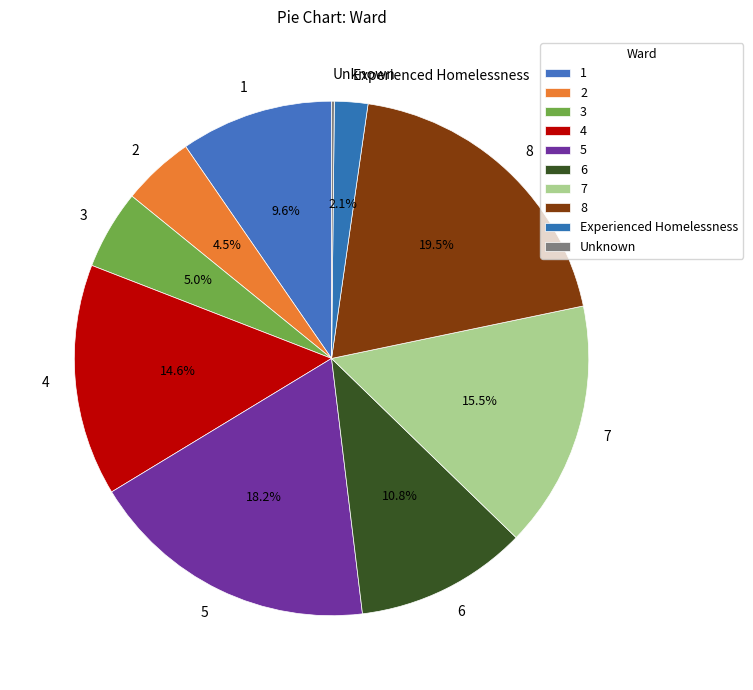

Which category has the biggest portion of the pie?

8